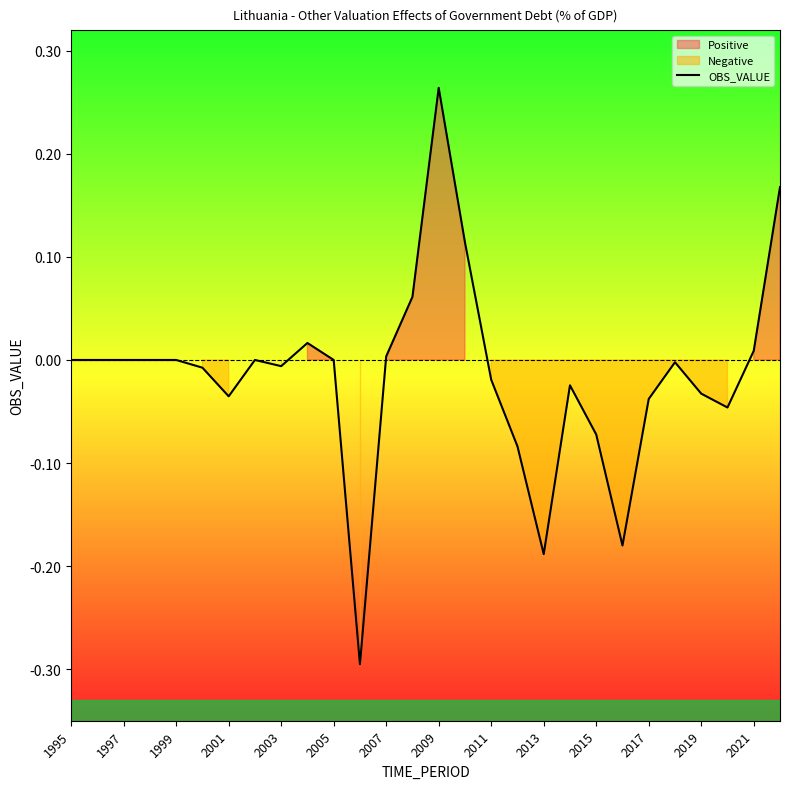

What is the value of the 28th point from the left?

0.2